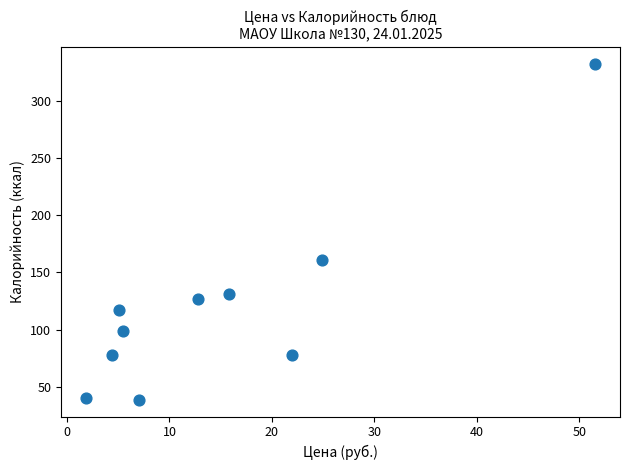

What is the range of X values (max minus min)?

49.6